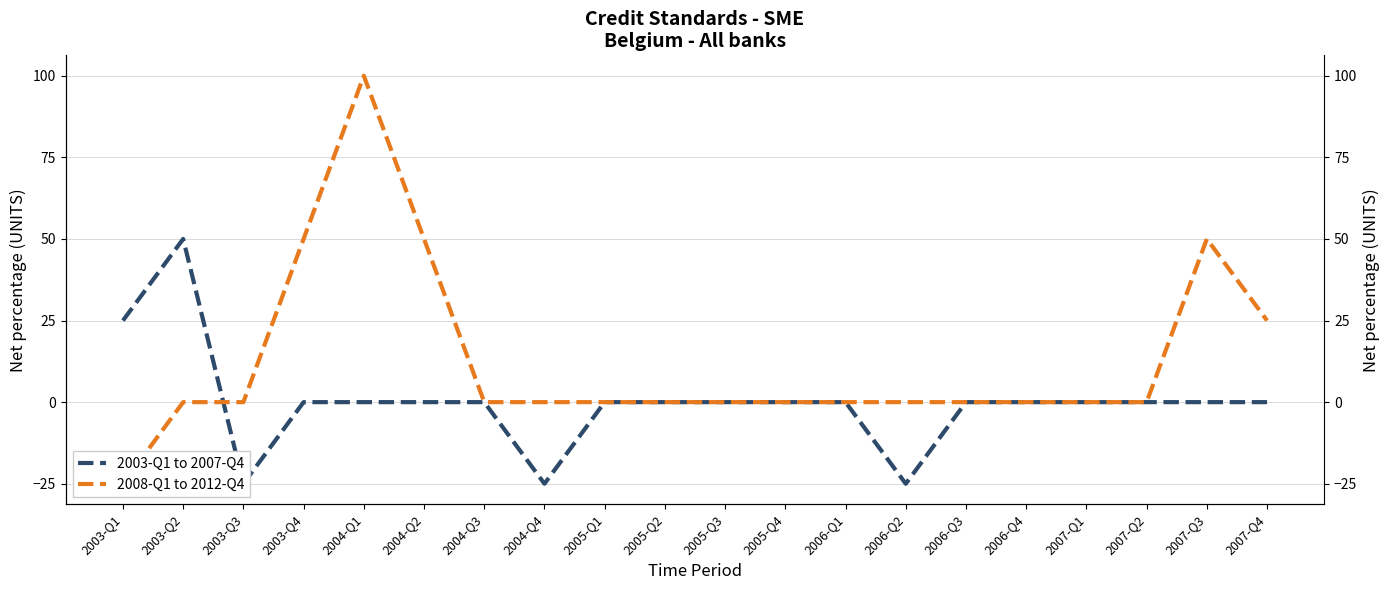

Which label corresponds to the smallest value in the chart?

2003-Q3